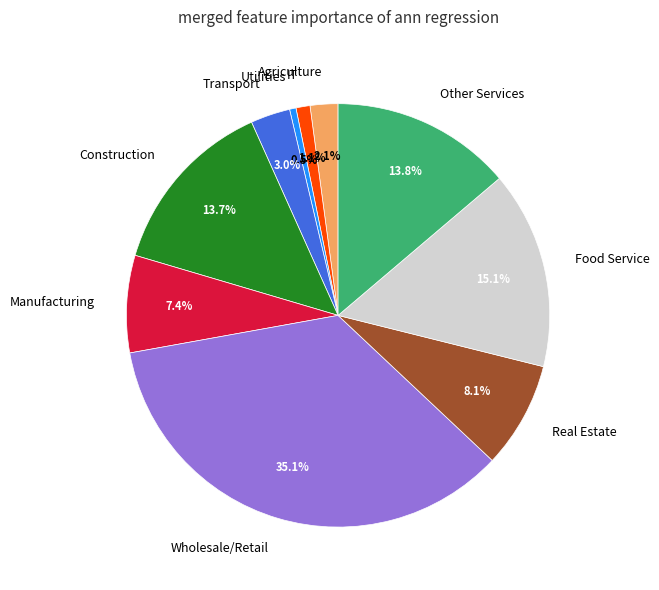

Is there any slice that represents more than half of the pie?

No